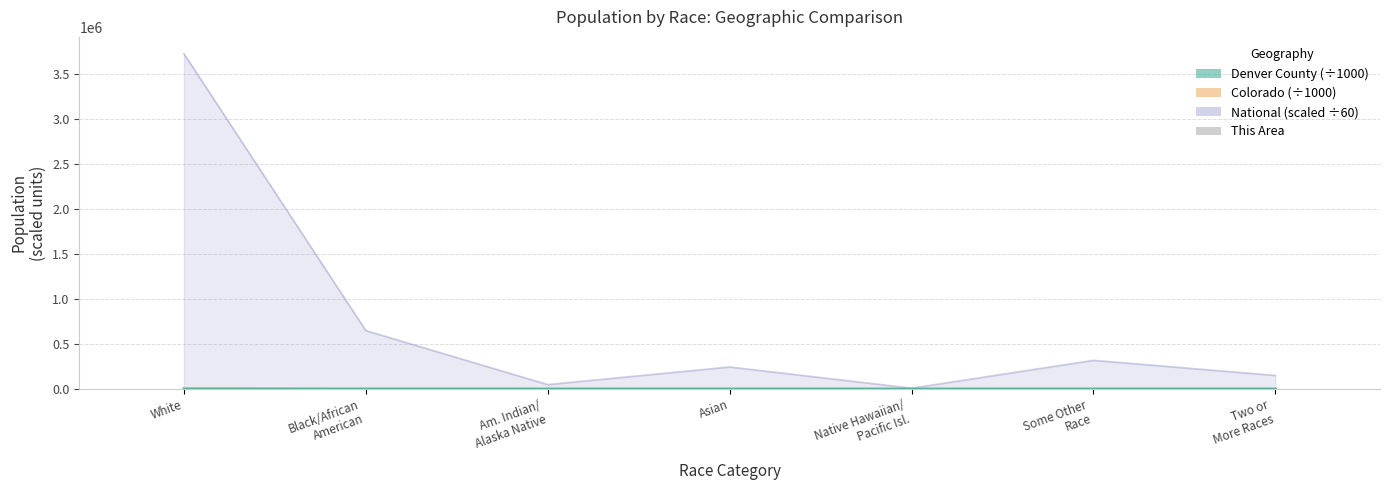

What position from the right is Two or
More Races?

1